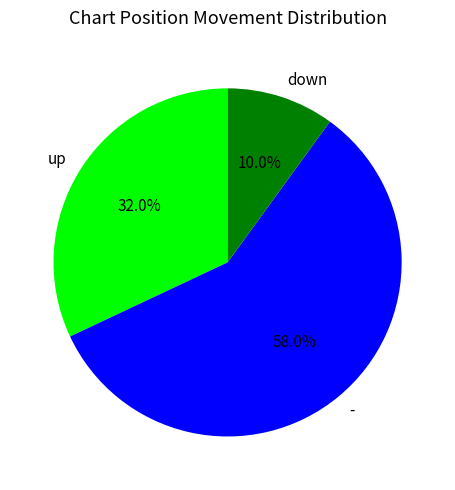

What percentage do down and - together represent?

68.0%